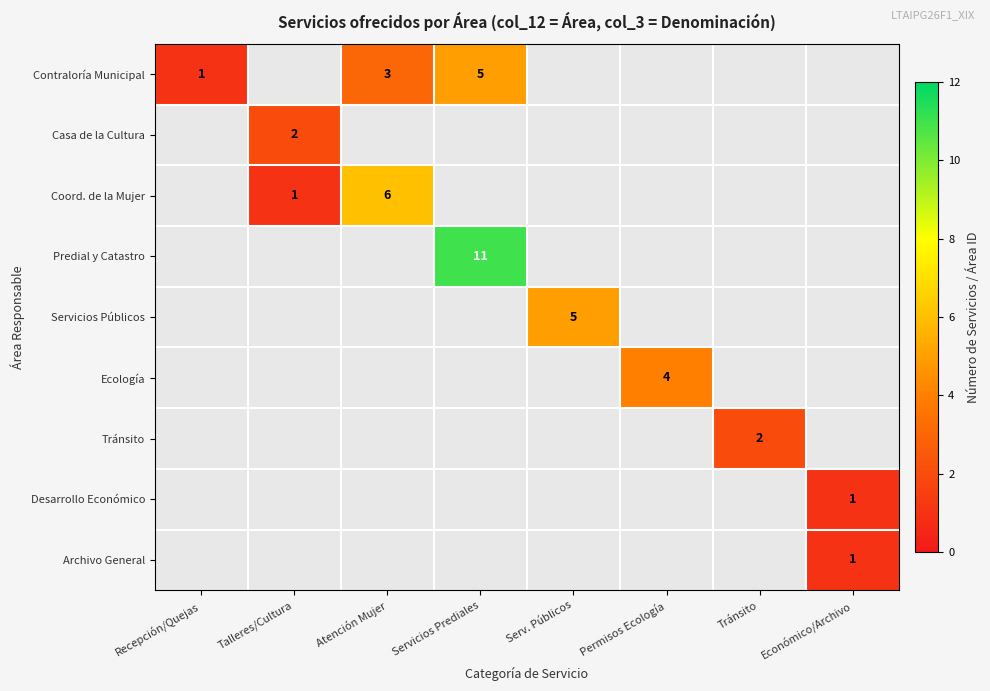

True or false: Contraloría Municipal has a value of 5 at Servicios Prediales.

True